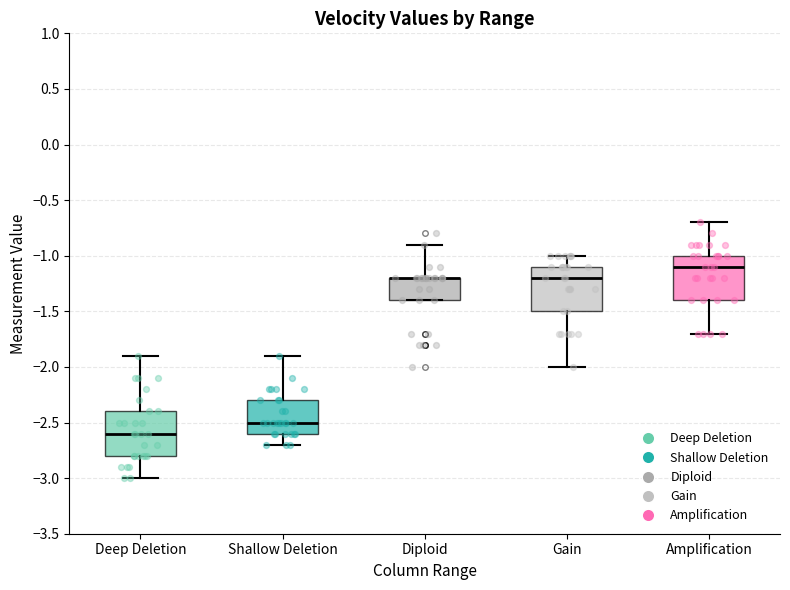

Reading left to right, read every box against the y-axis: the position of its median line, the range the box covers, and the ends of its whiskers. The values are not printed on the chart, so give them approximately, as read against the axis.

Deep Deletion: median -2.6, box -2.8 to -2.4, whiskers -3.0 to -1.9
Shallow Deletion: median -2.5, box -2.6 to -2.3, whiskers -2.7 to -1.9
Diploid: median -1.2 (drawn on the box's upper edge), box -1.4 to -1.2, whiskers -1.4 to -0.9
Gain: median -1.2, box -1.5 to -1.1, whiskers -2.0 to -1.0
Amplification: median -1.1, box -1.4 to -1.0, whiskers -1.7 to -0.7